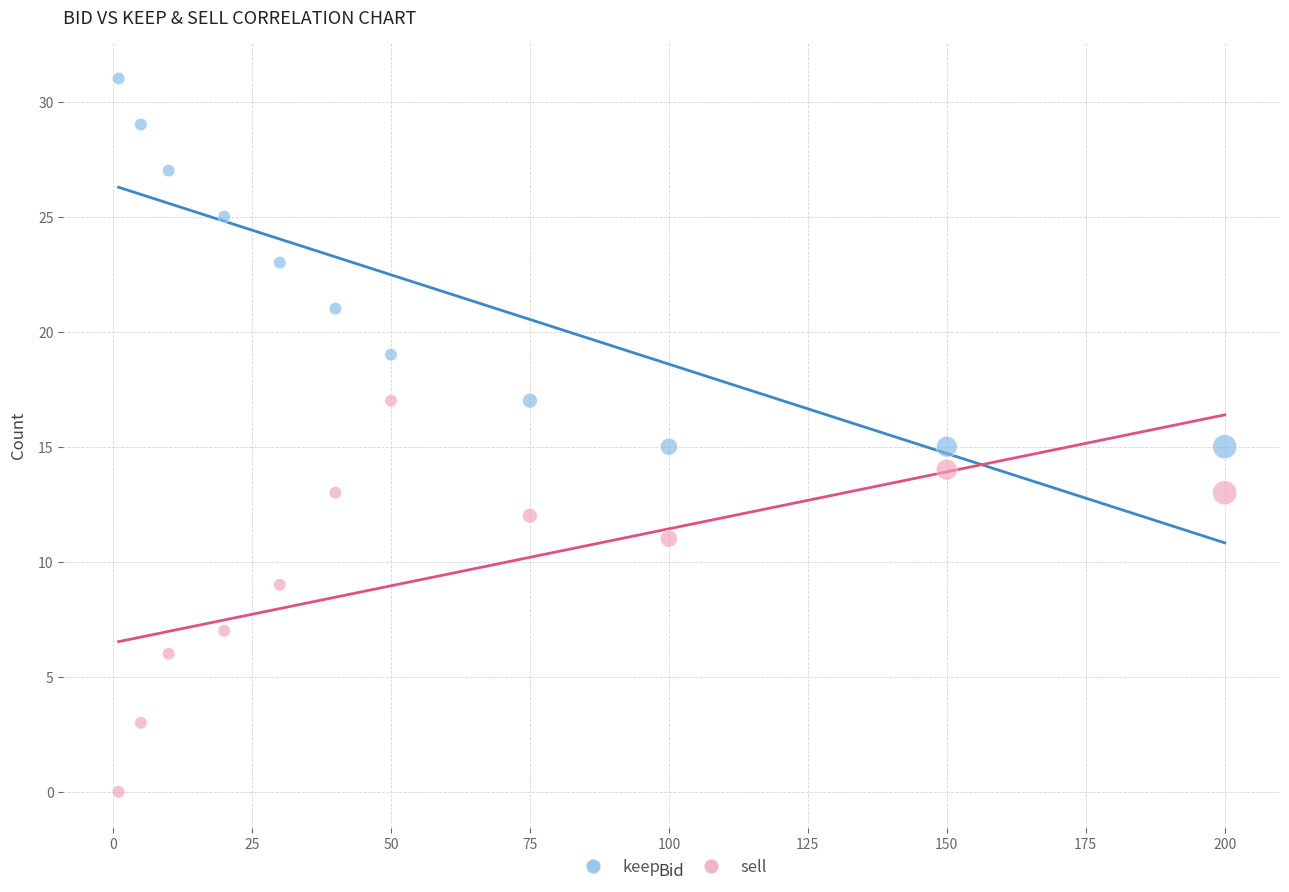

Which series contains the lowest Y value?

sell